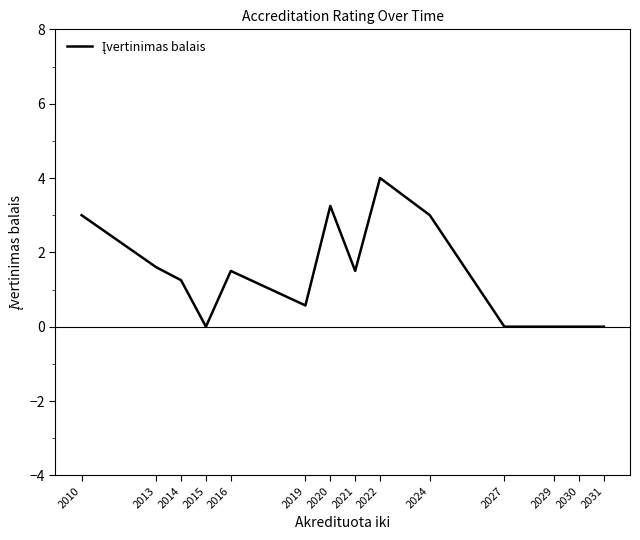

The chart shows a value of 0.7 at 2013. True or false?

False